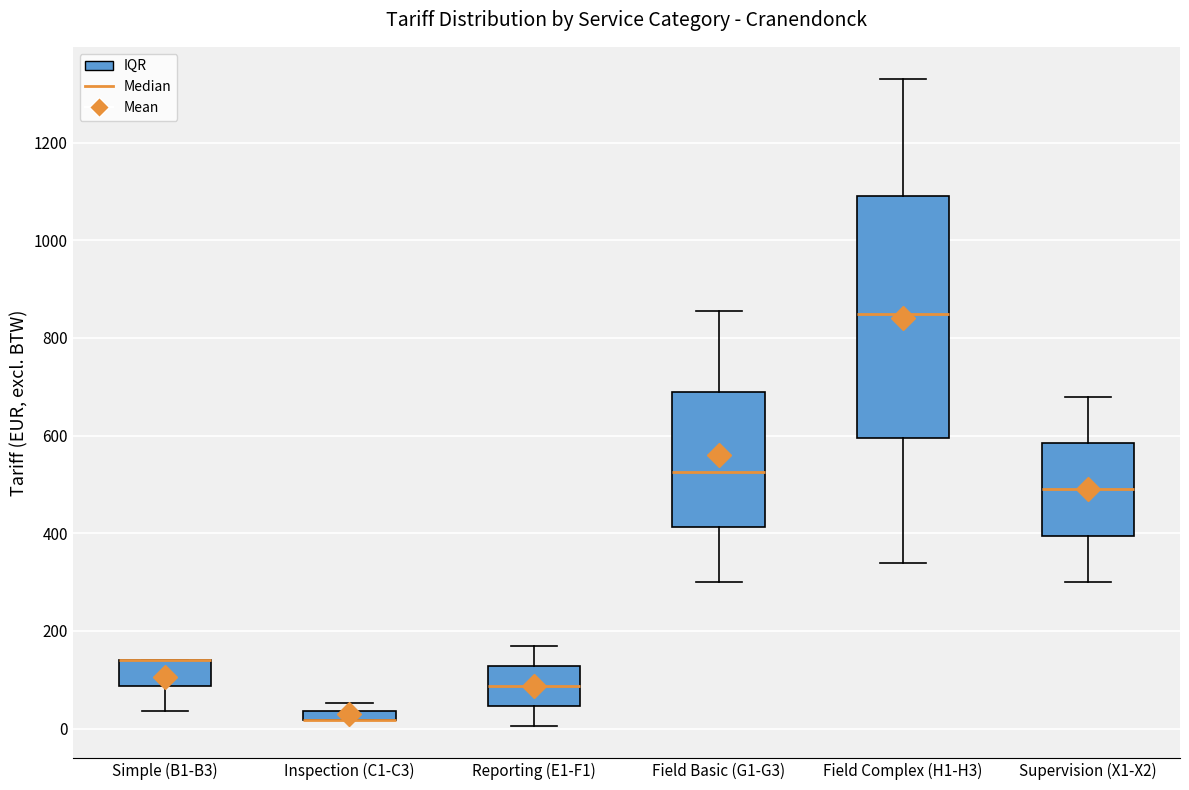

Where is the lower edge of the box for Supervision (X1-X2) on the y-axis? The values are not printed on the chart, so give them approximately, as read against the axis.

400